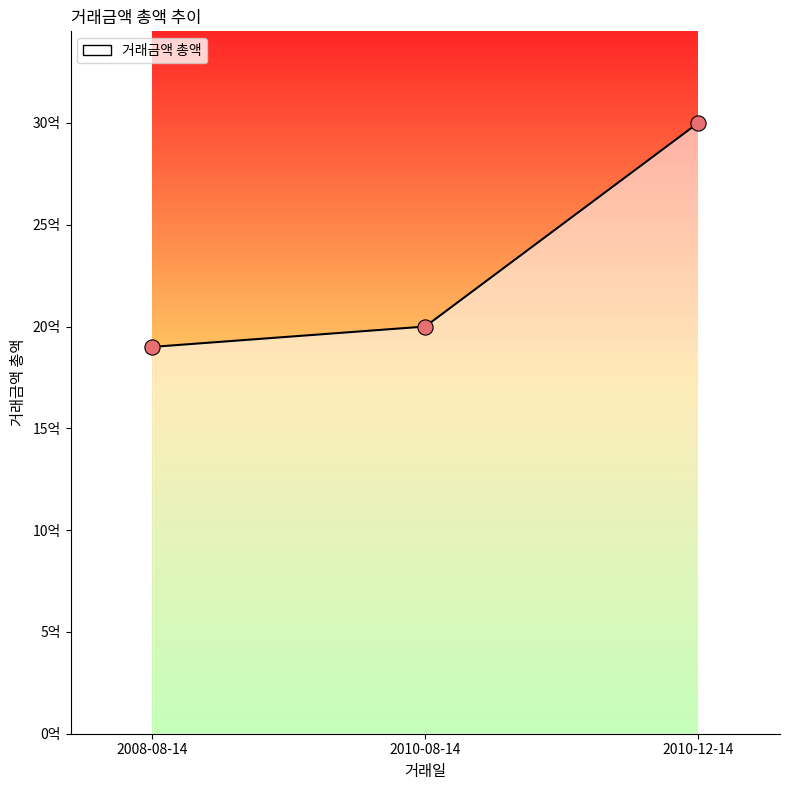

What is the change in value from 2008-08-14 to 2010-12-14?

+1100000000